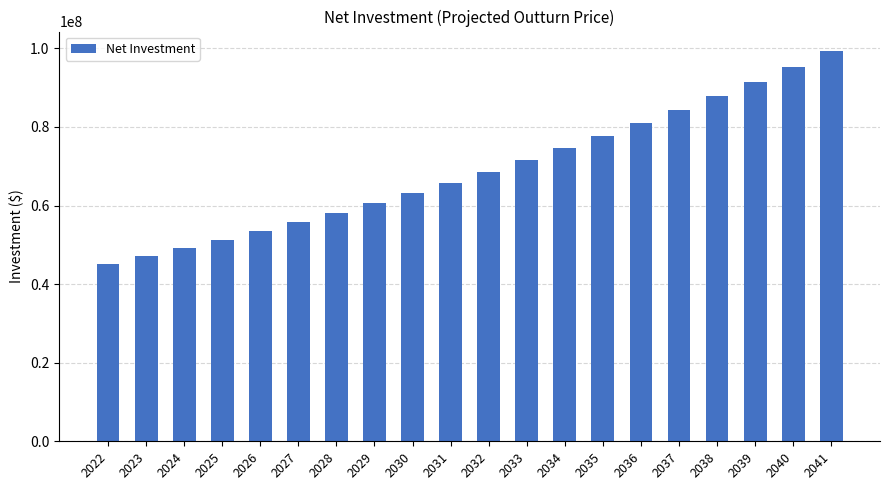

True or false: the data shows 35292787.1 at 2038.

False